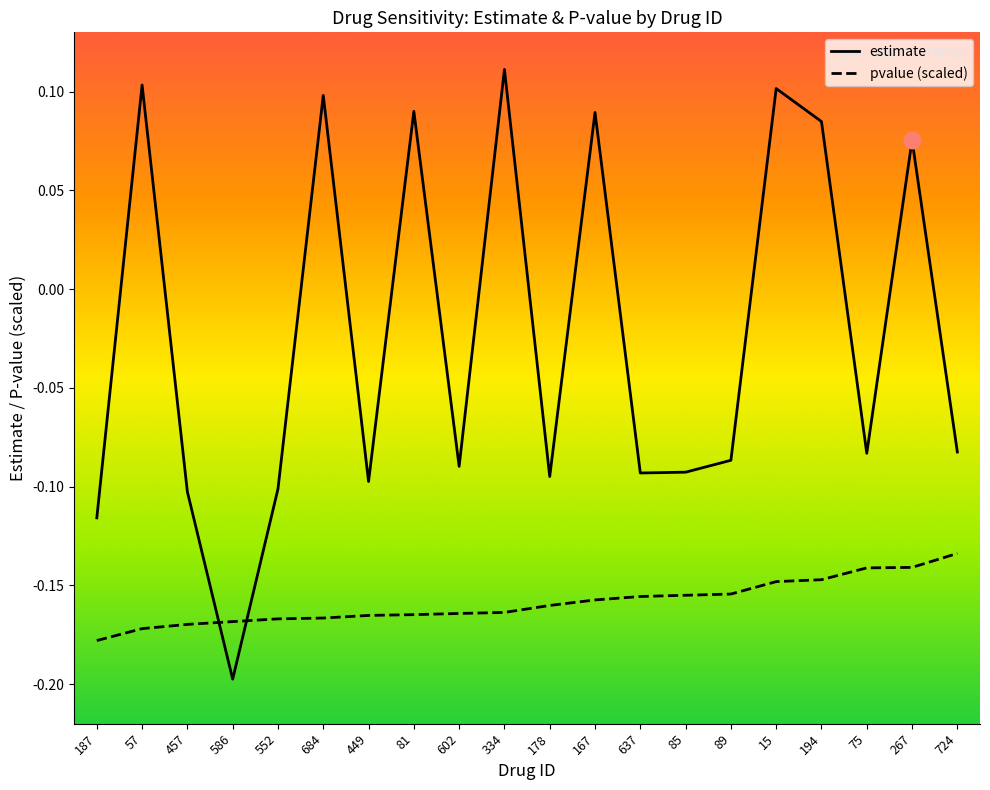

Is it true that estimate equals -0.2 at 178?

False